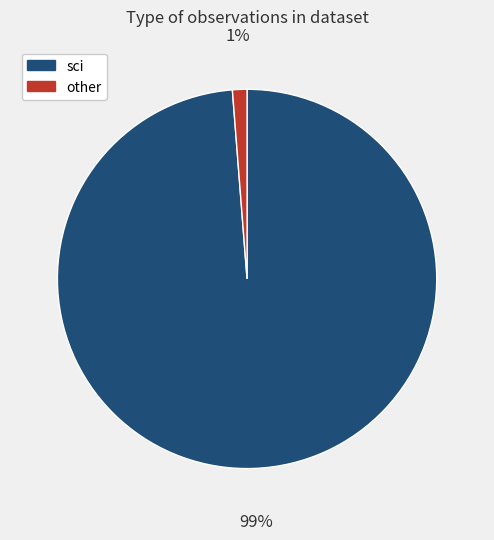

To the nearest percent, what is the average slice percentage?

50%